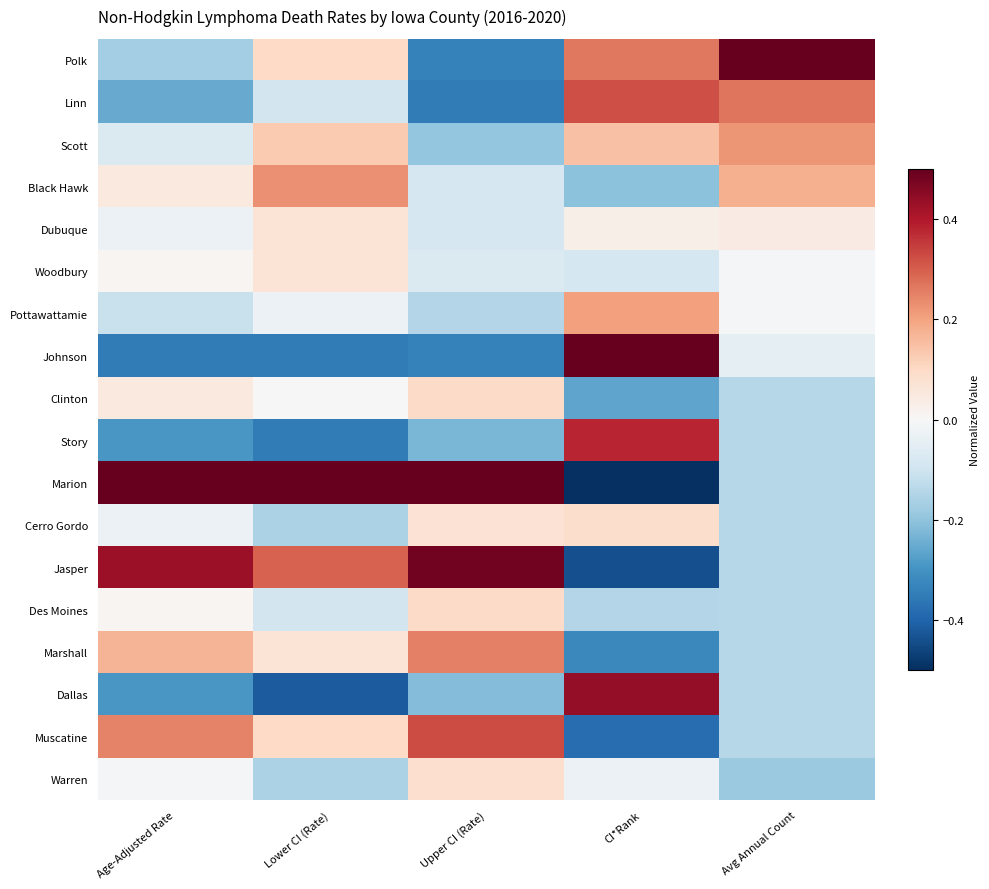

At how many categories does at least one series exceed 0?

5